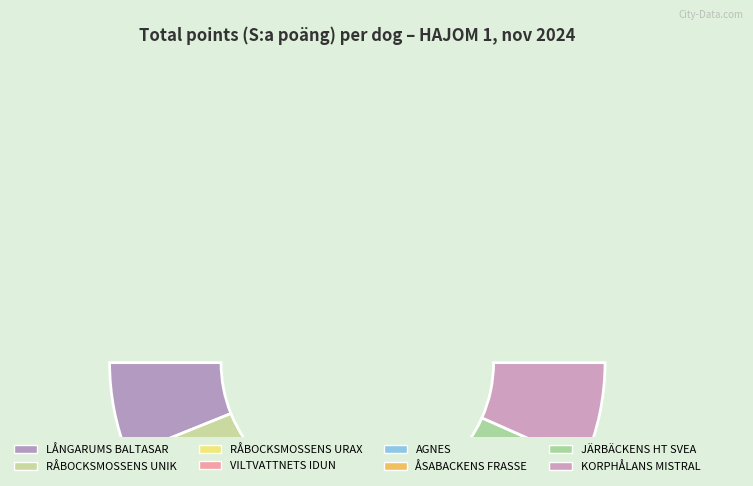

To the nearest percent, what is the average slice percentage?

12%